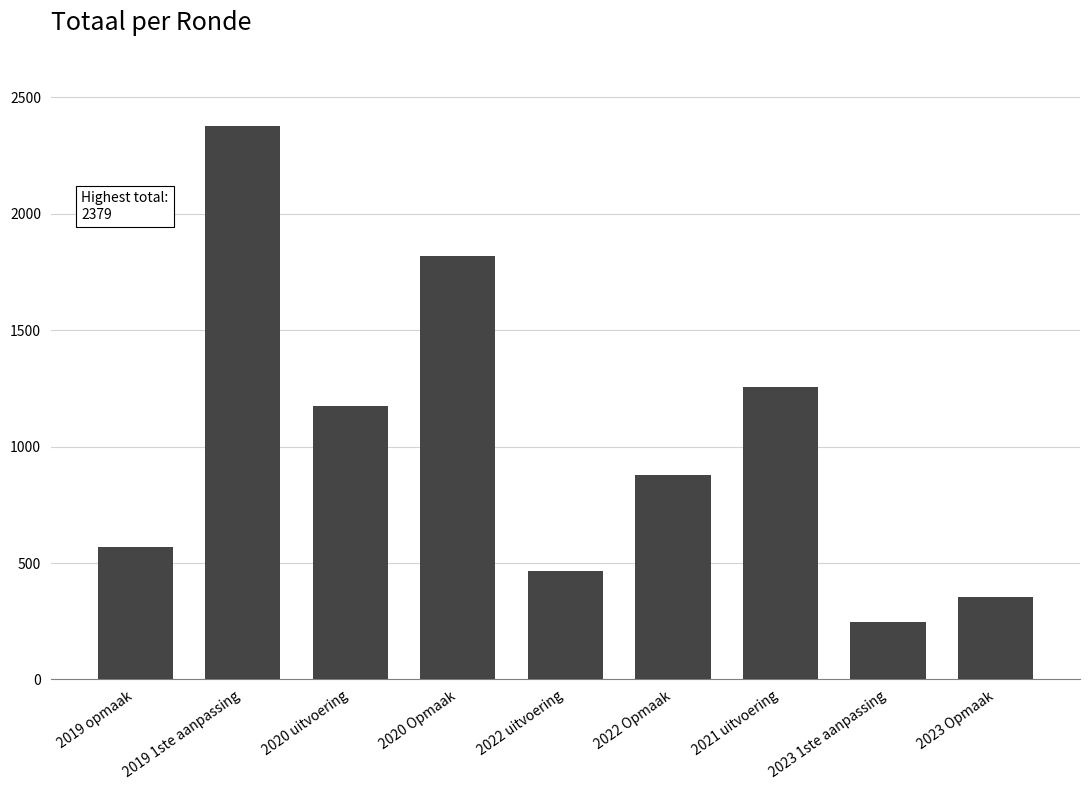

Does the chart contain stacked bars?

No